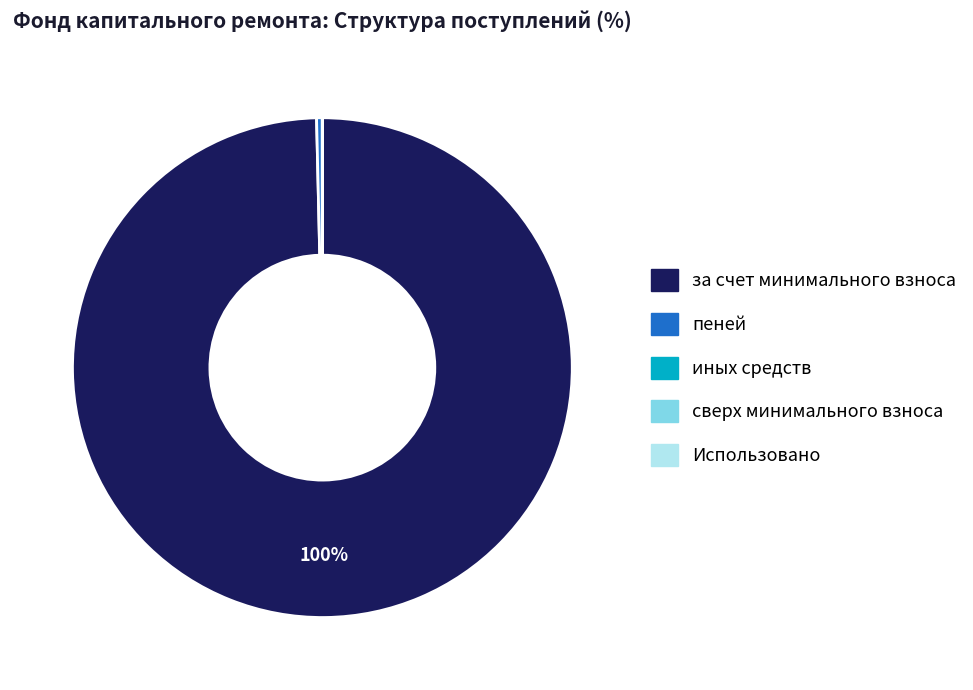

To the nearest percent, what is the average slice percentage?

20%